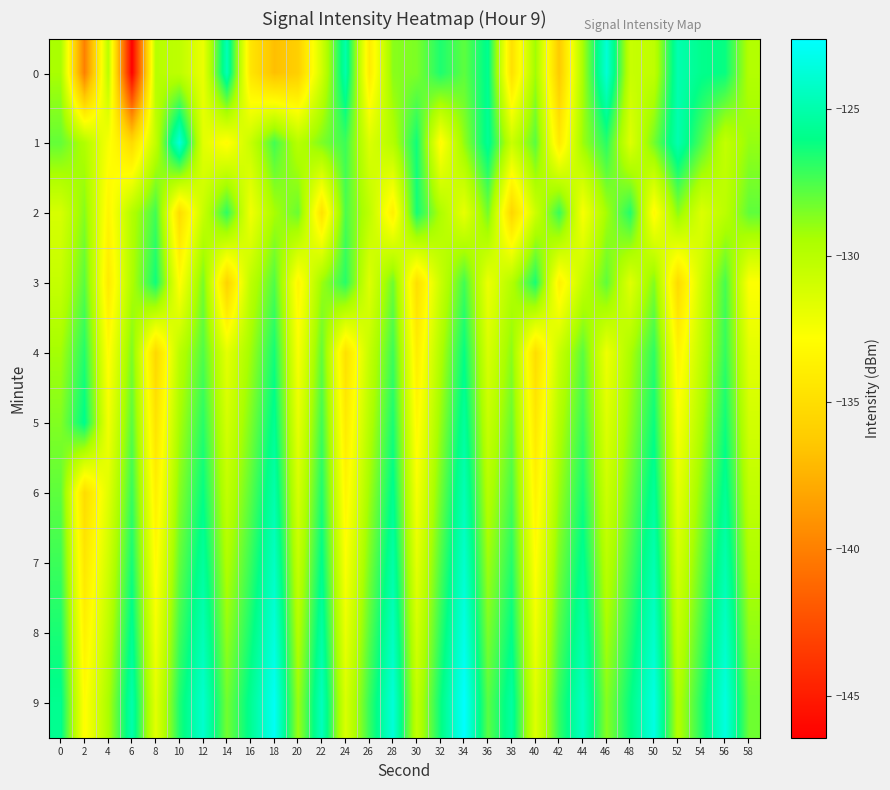

What is the greatest value displayed?

-122.6